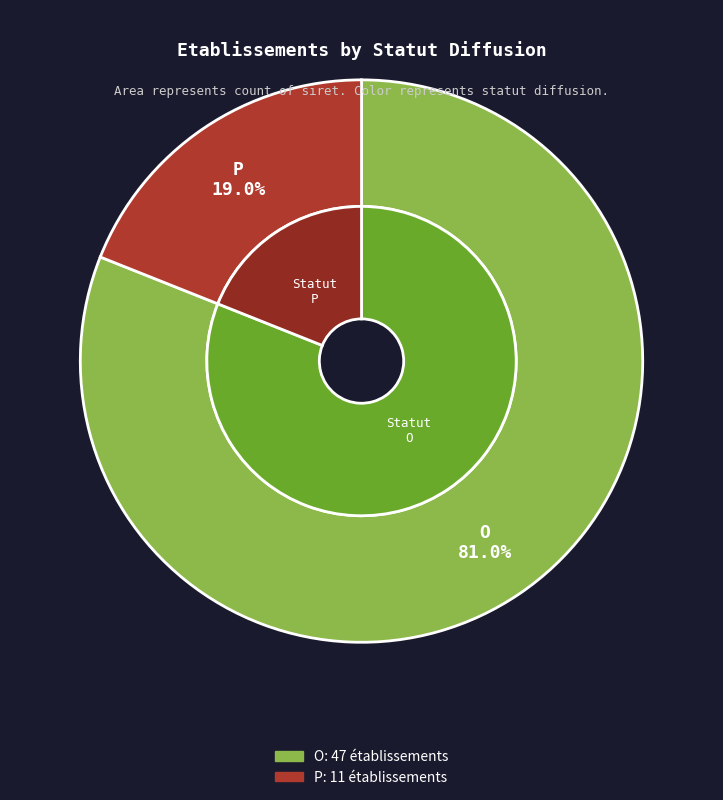

The O slice represents 81% of the pie. True or false?

True